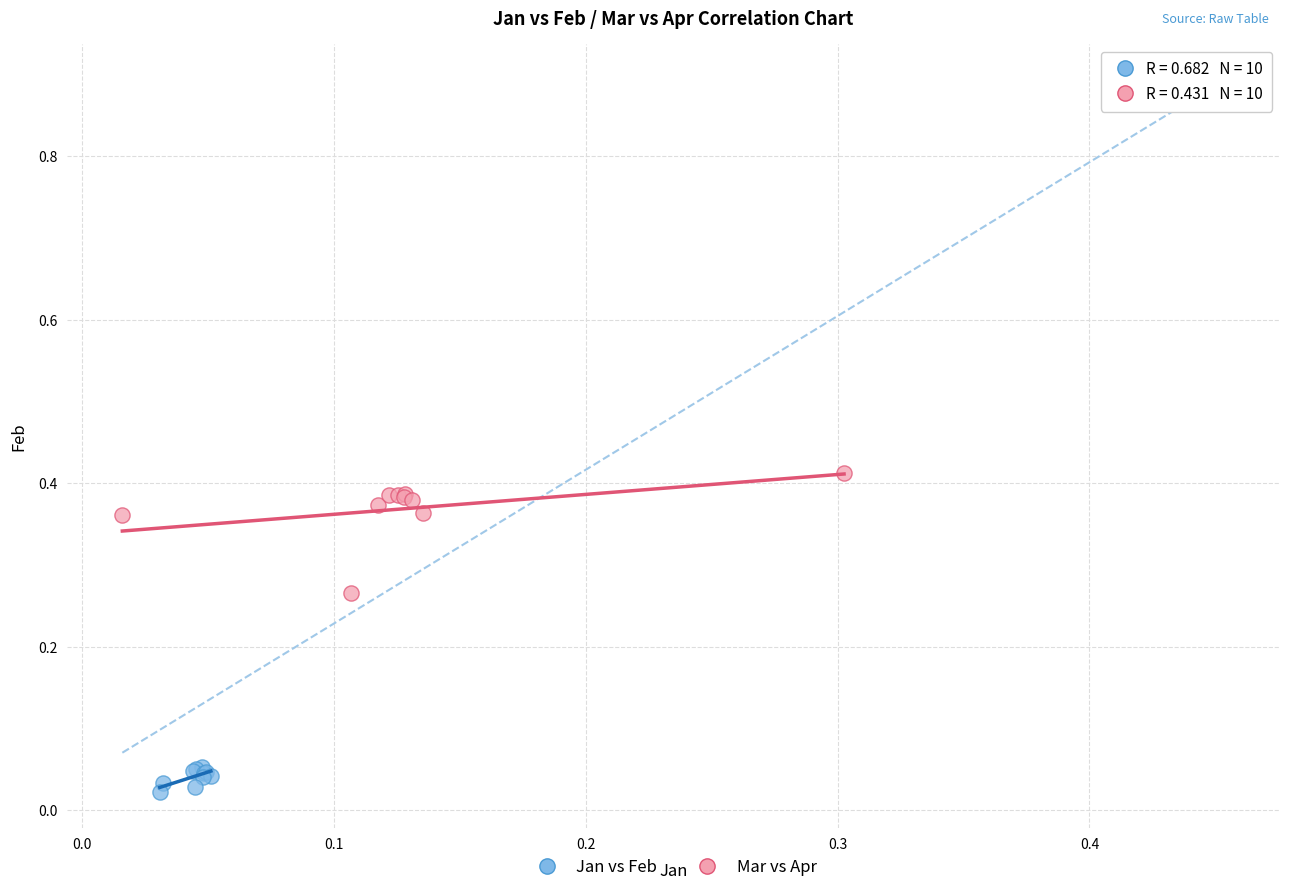

Which series has the widest spread of Y values?

Mar vs Apr